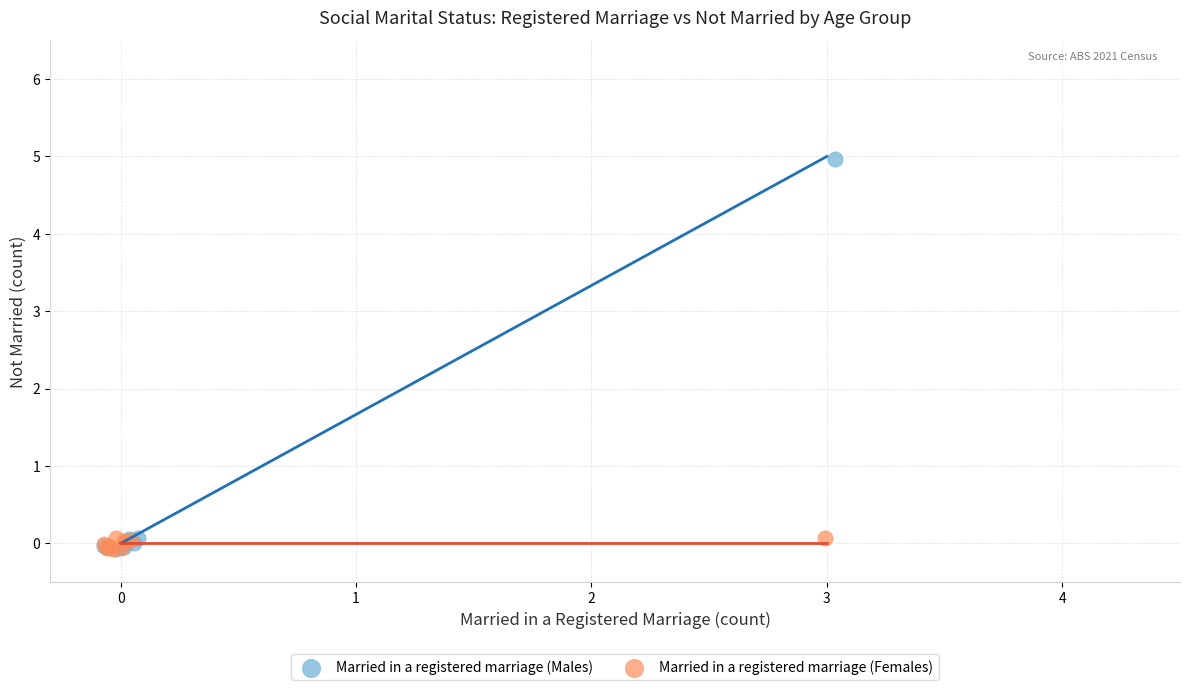

Which series has the largest Y range (max minus min)?

Married in a registered marriage (Males)